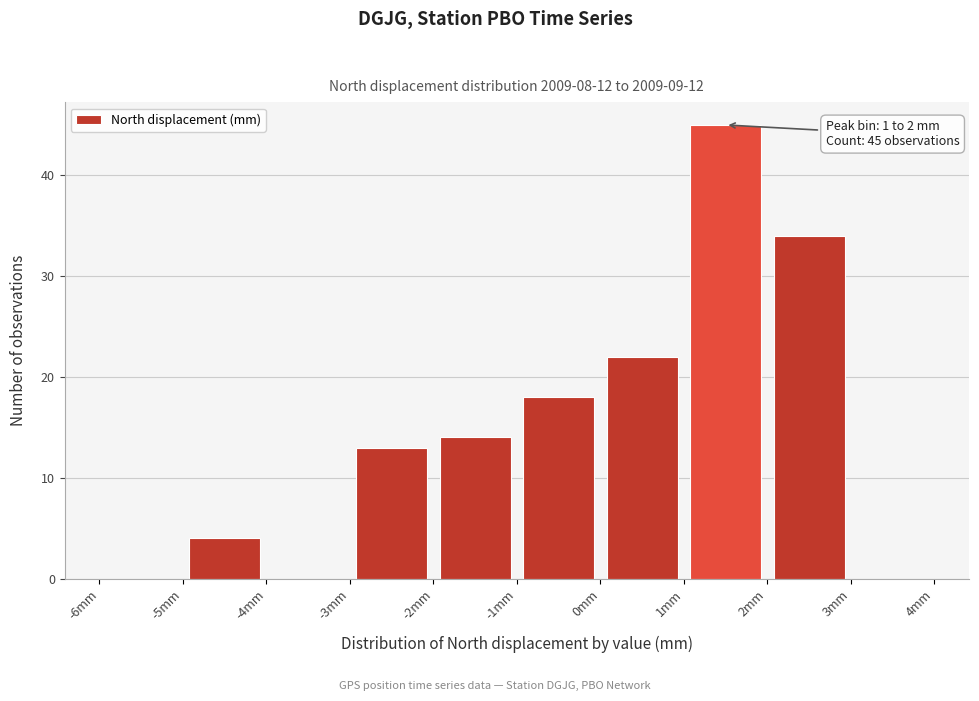

Which range on the x-axis has the tallest bar?

1 to 2